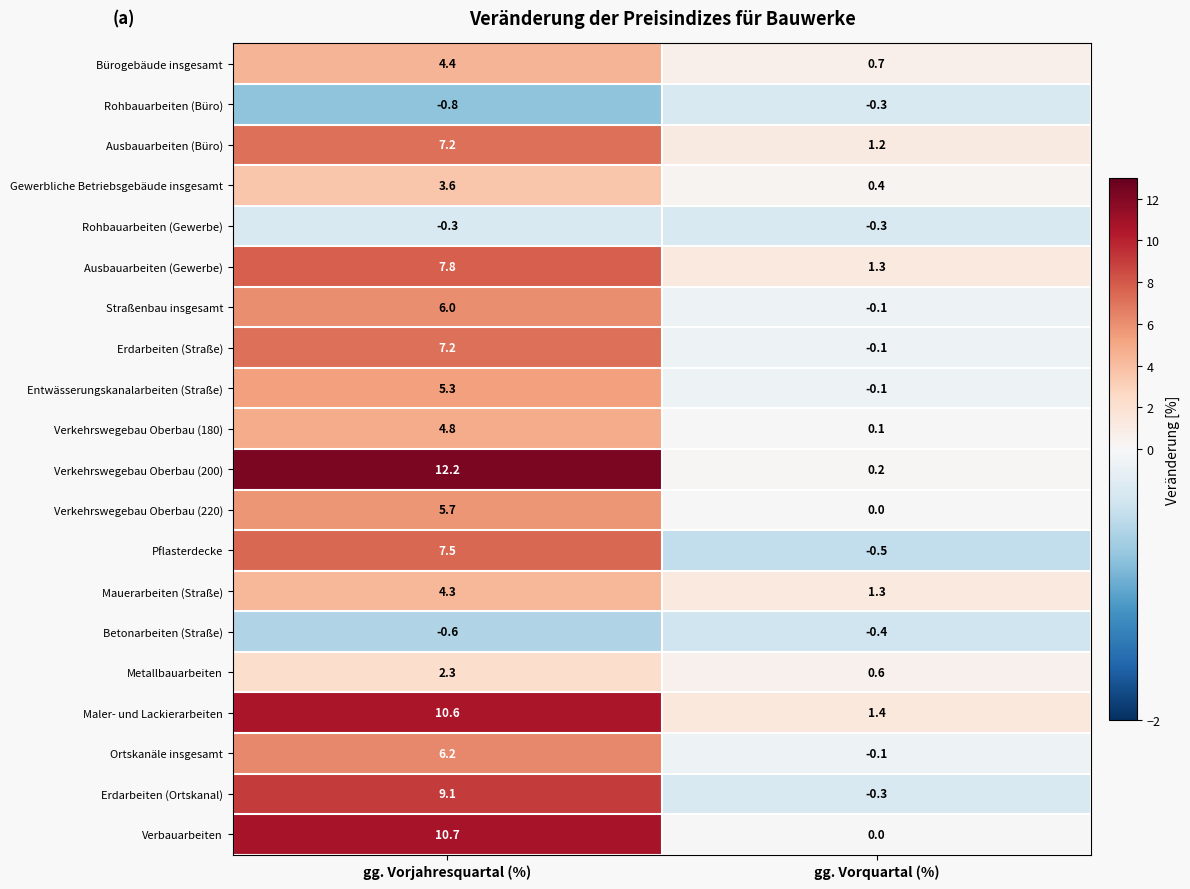

At which label is Erdarbeiten (Ortskanal) closest to 4?

gg. Vorquartal (%)